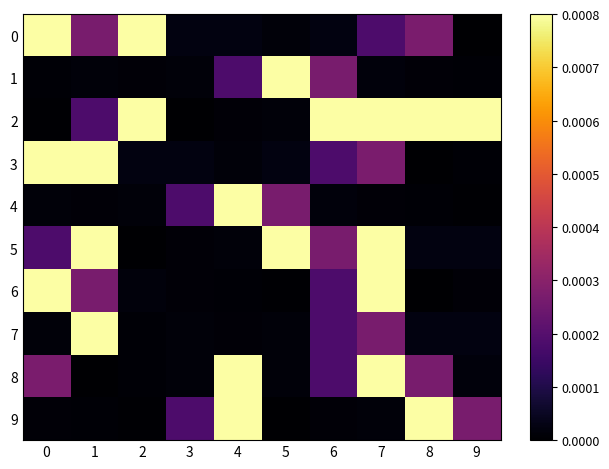

Which series has the widest spread of values?

2